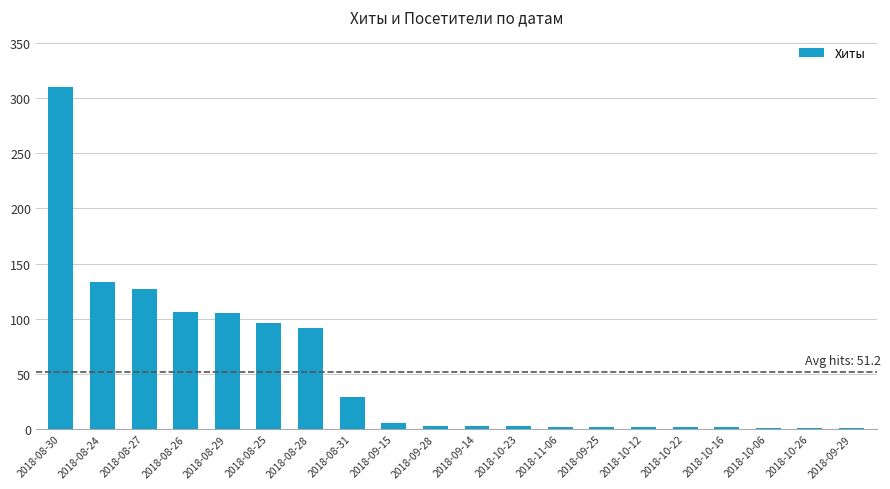

What is the maximum value shown in the chart?

310